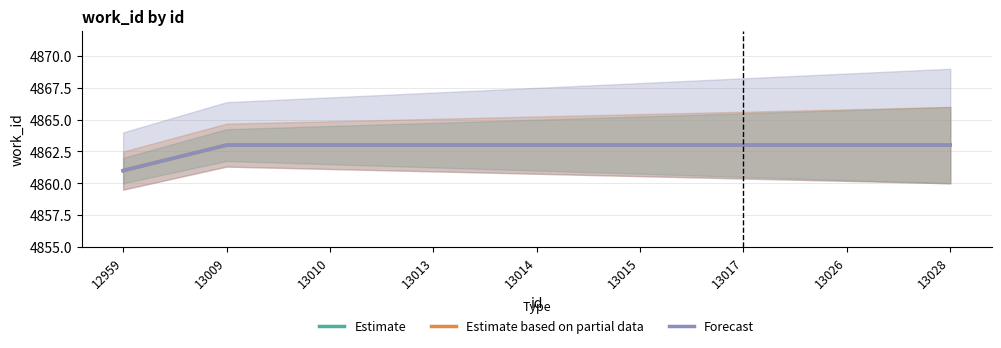

Which category has the highest value across all series?

13009